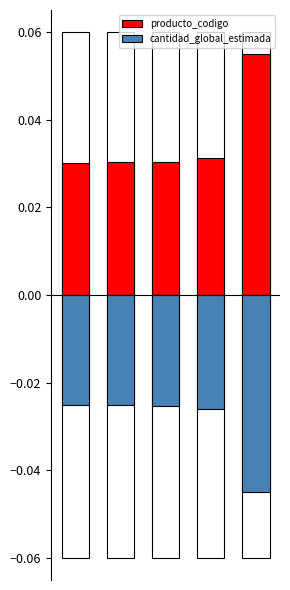

Reading right to left, transcribe all the data shown in this chart.

producto_codigo: 4=0.1	3=0.0	2=0.0	1=0.0	0=0.0
cantidad_global_estimada: 4=-0.0	3=-0.0	2=-0.0	1=-0.0	0=-0.0